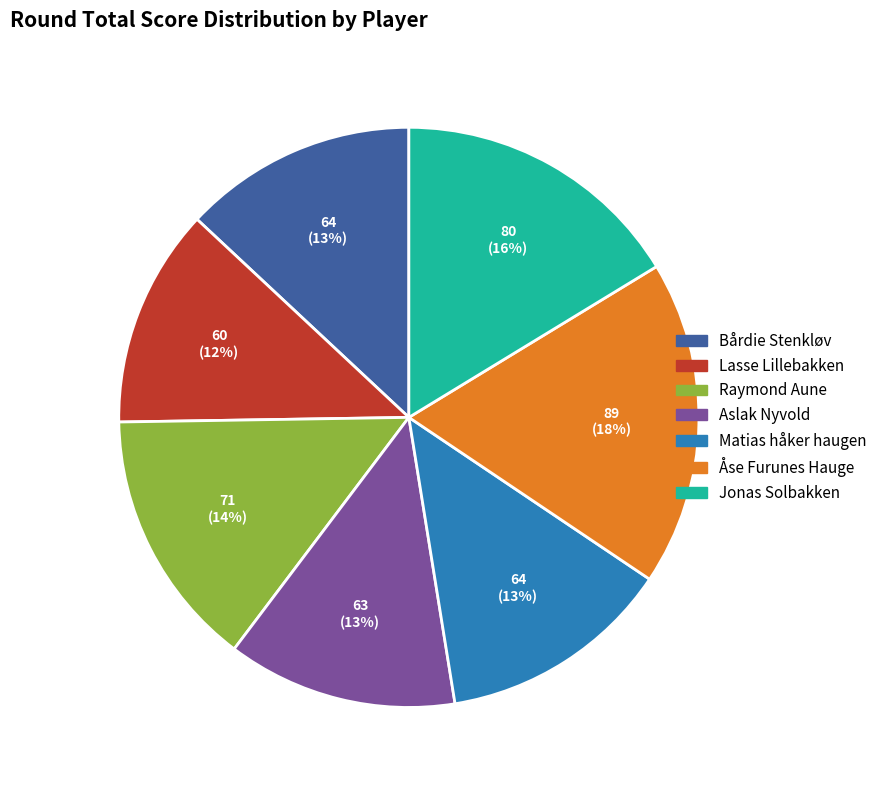

Which has a higher value, Åse Furunes Hauge or Aslak Nyvold?

Åse Furunes Hauge